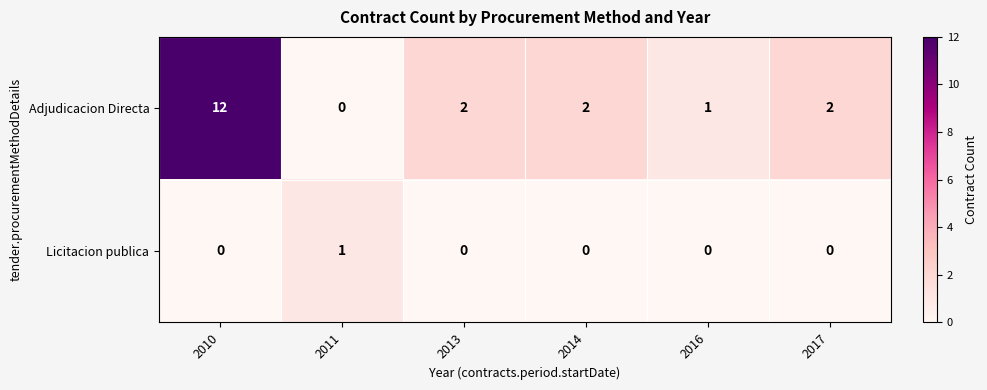

At which category does the chart reach its peak across all series?

2010